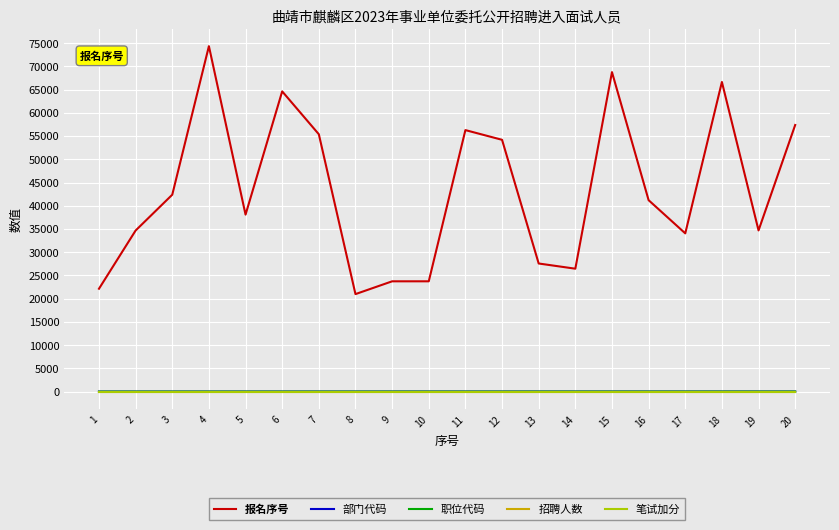

Which series has the largest range (max minus min)?

报名序号